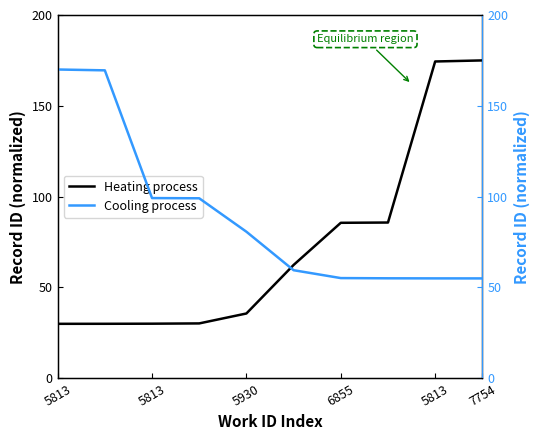

Which label corresponds to the smallest value in the chart?

5813